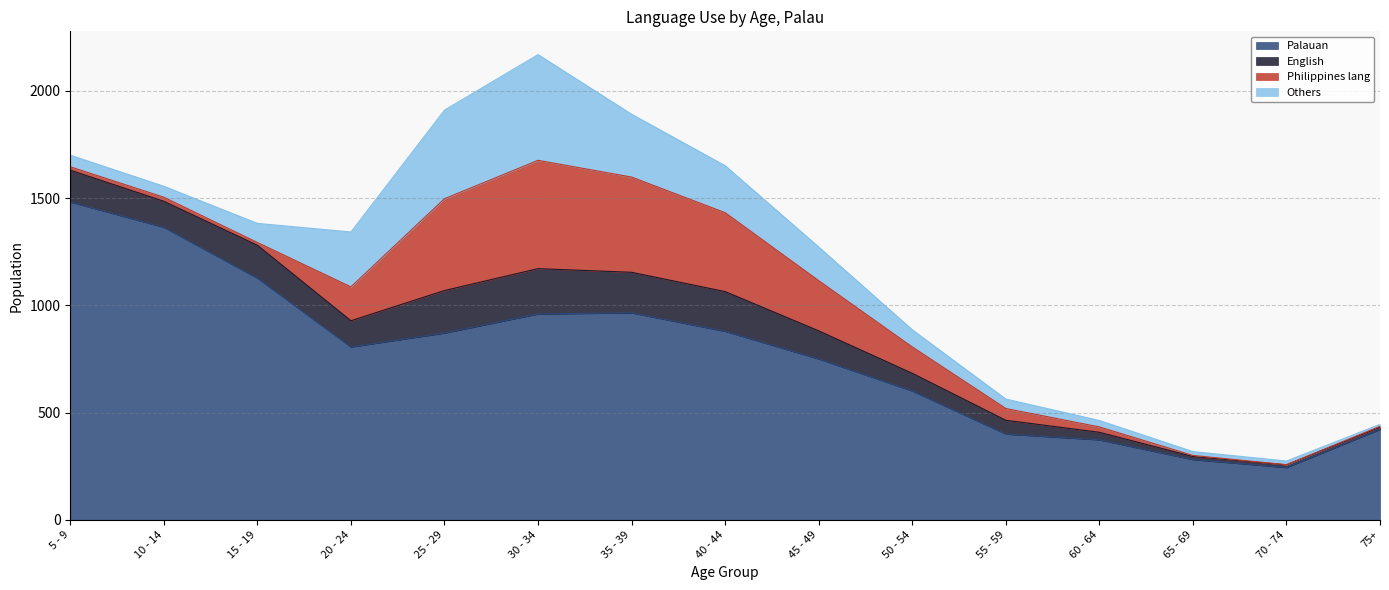

Is it true that Philippines lang equals 13 at 15 - 19?

True